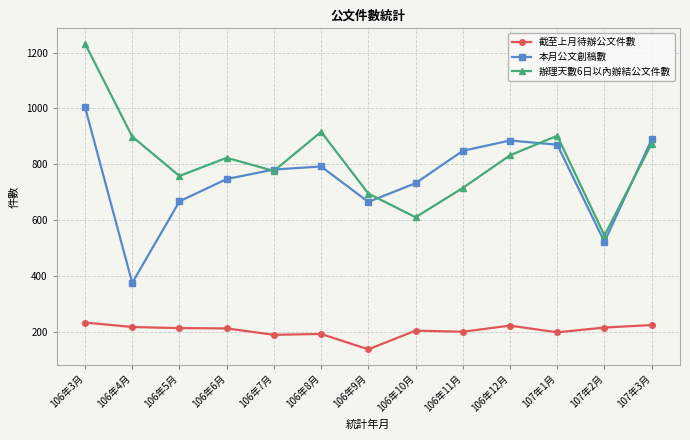

What is the value of the 截至上月待辦公文件數 point at the 5th from the left?

189